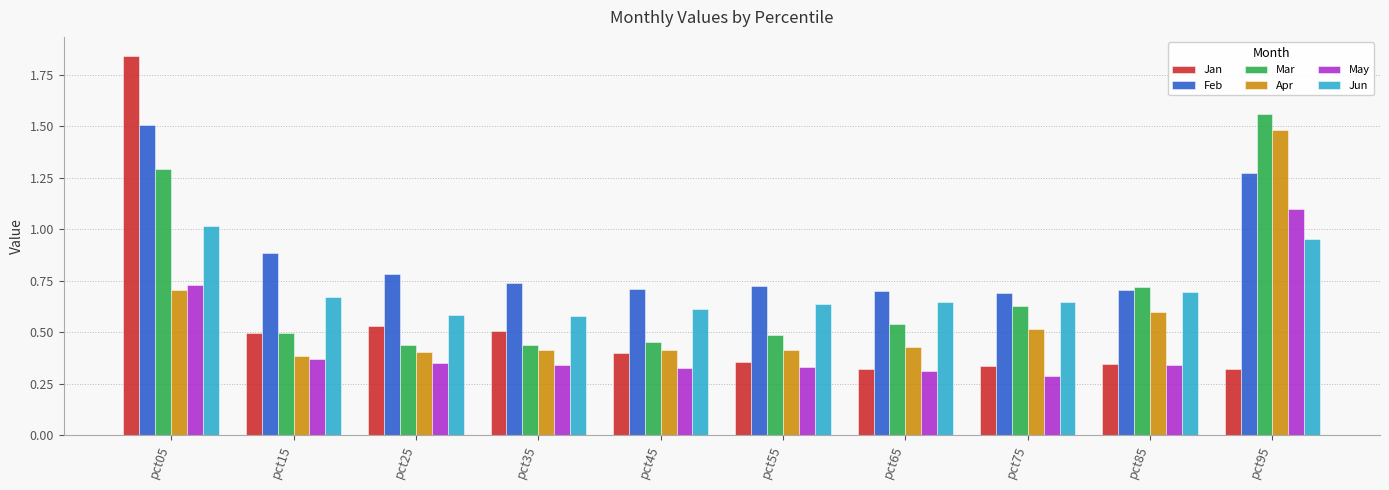

What is the sum of all Mar values?

7.0